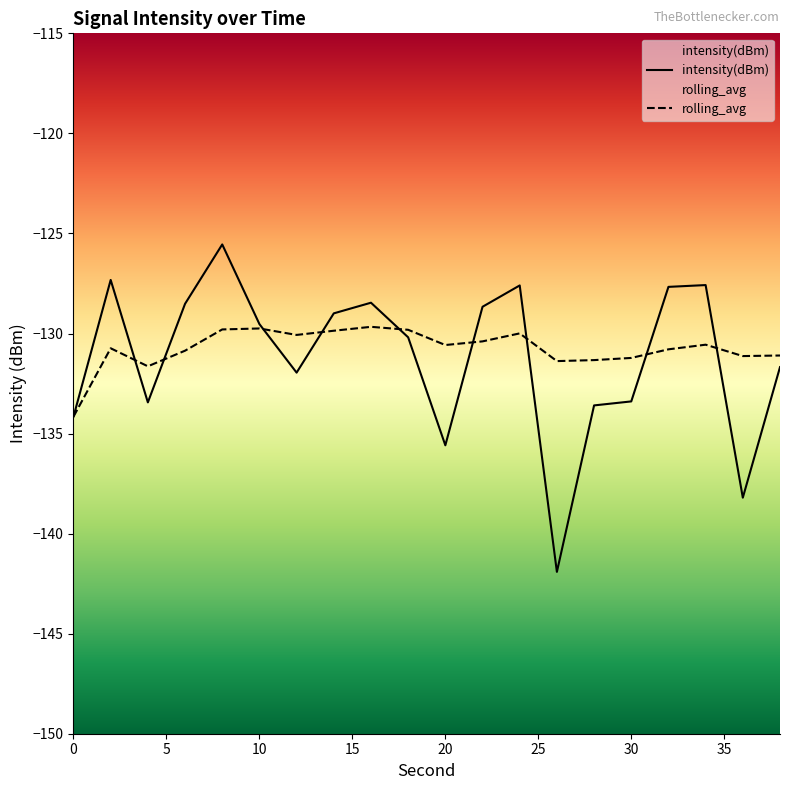

At 30, list the series in order from smallest to largest.

intensity(dBm), rolling_avg